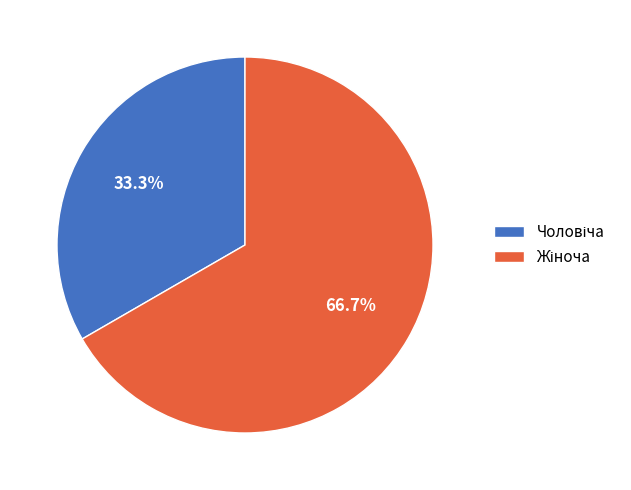

Is there any slice that represents more than half of the pie?

Yes